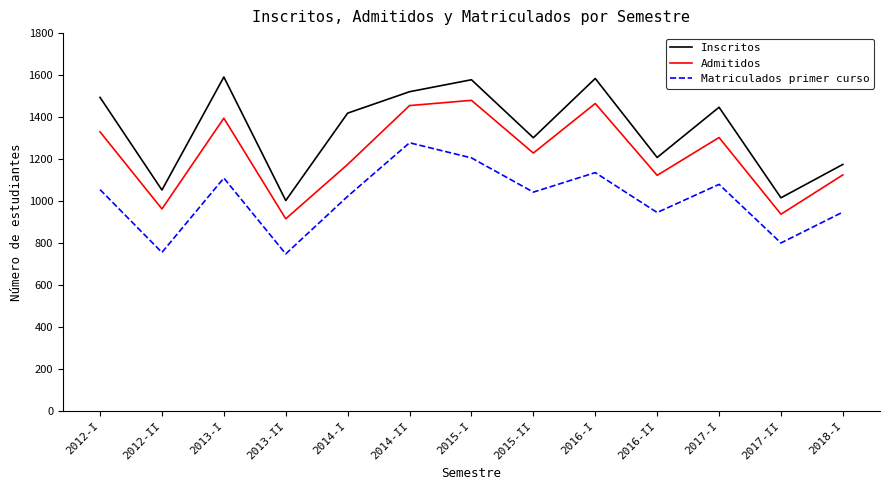

True or false: Admitidos and Matriculados primer curso cross at least once.

False